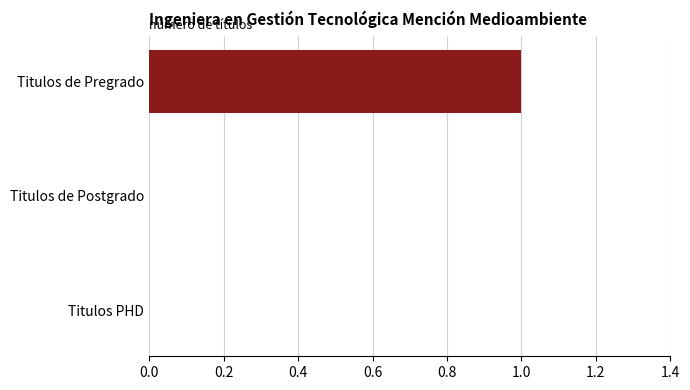

True or false: the data shows 1 at Titulos de Pregrado.

True